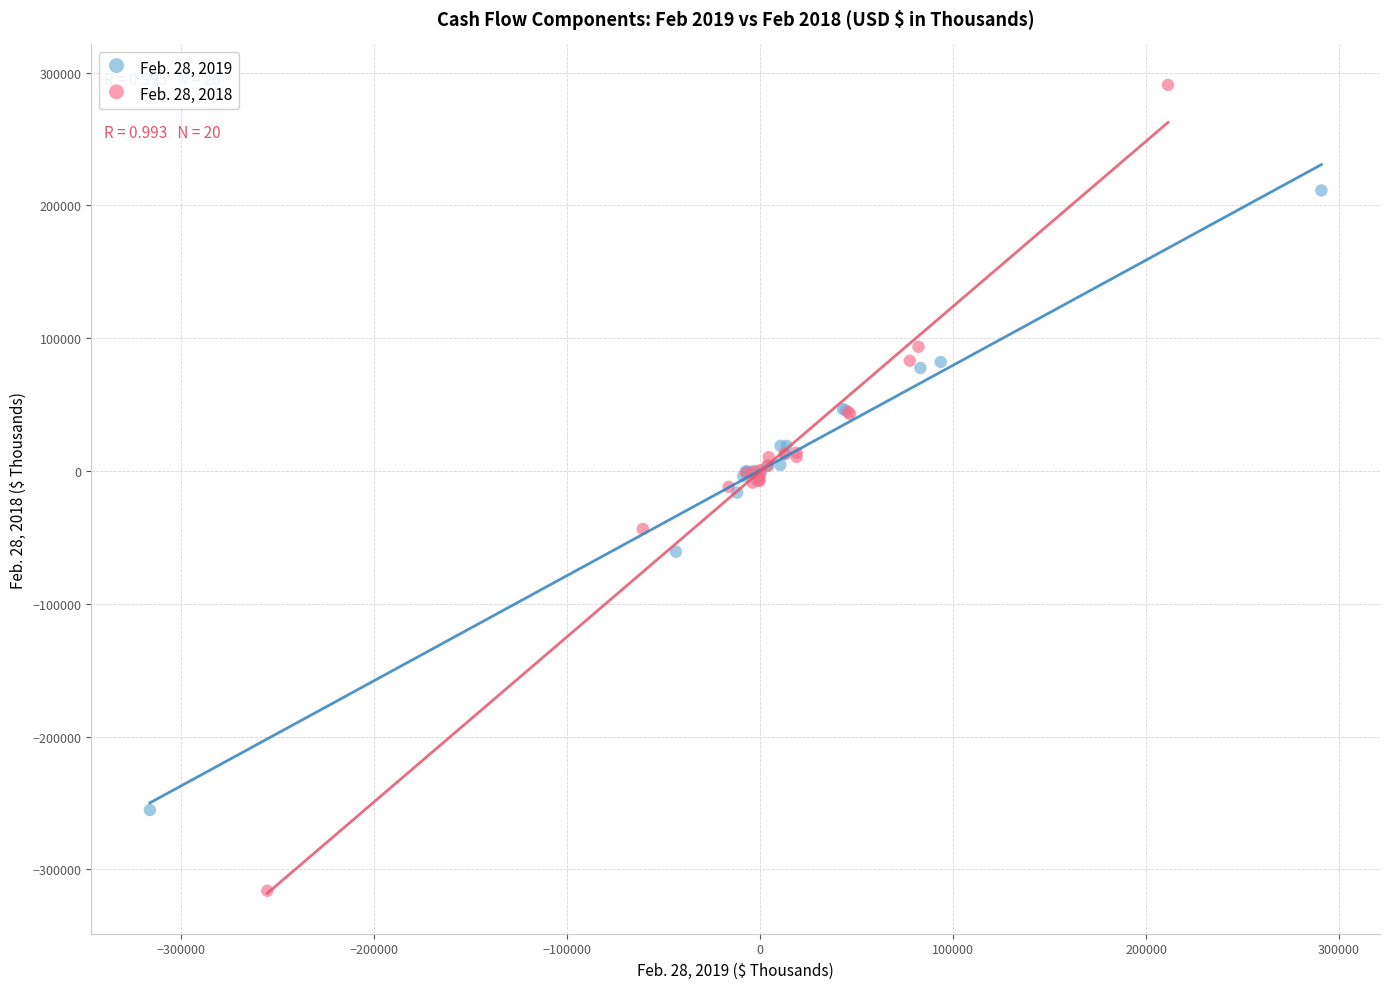

Which series contains the highest Y value?

Feb. 28, 2018